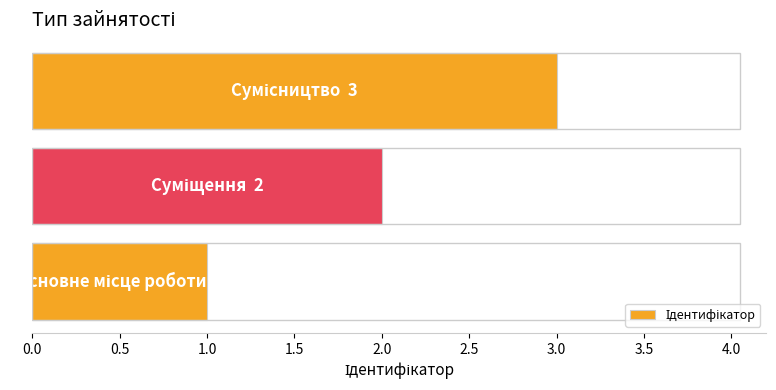

What is the sum of all values?

6